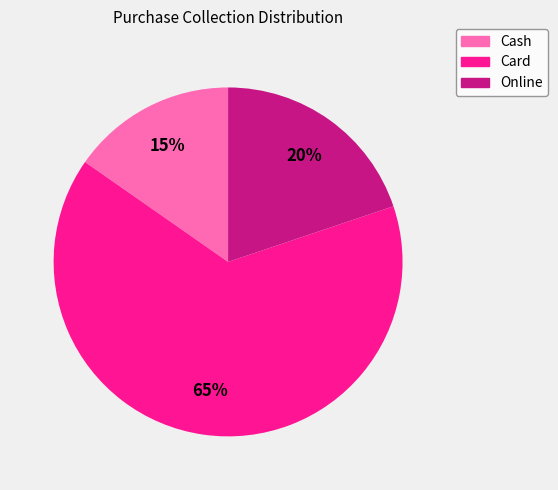

What is the smallest slice in the pie chart?

Cash